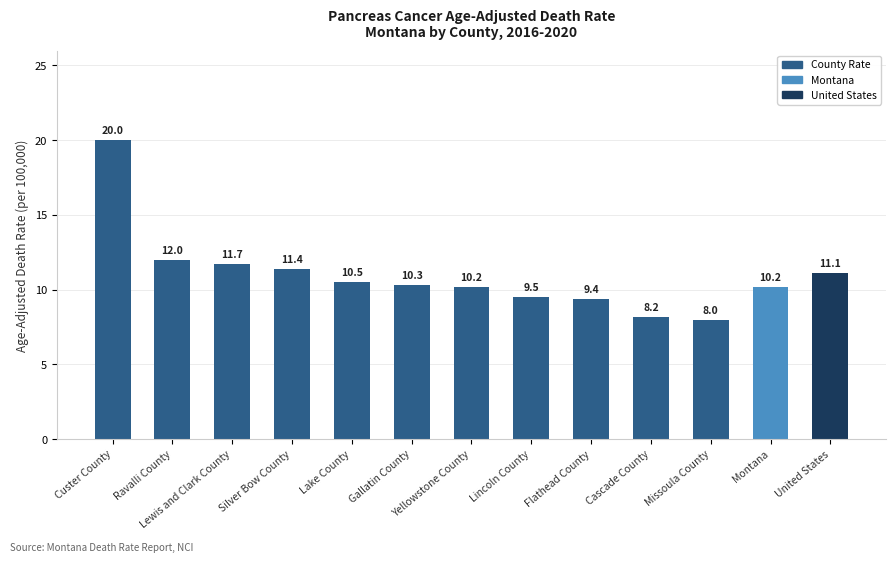

What is the maximum value shown in the chart?

20.0